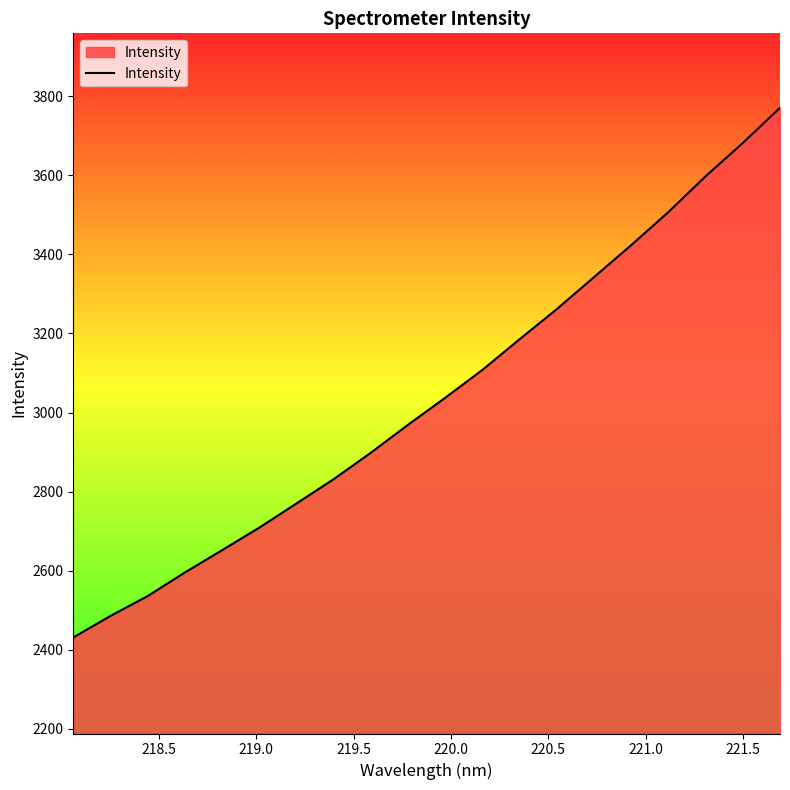

What is the difference between the maximum and minimum values?

1340.7